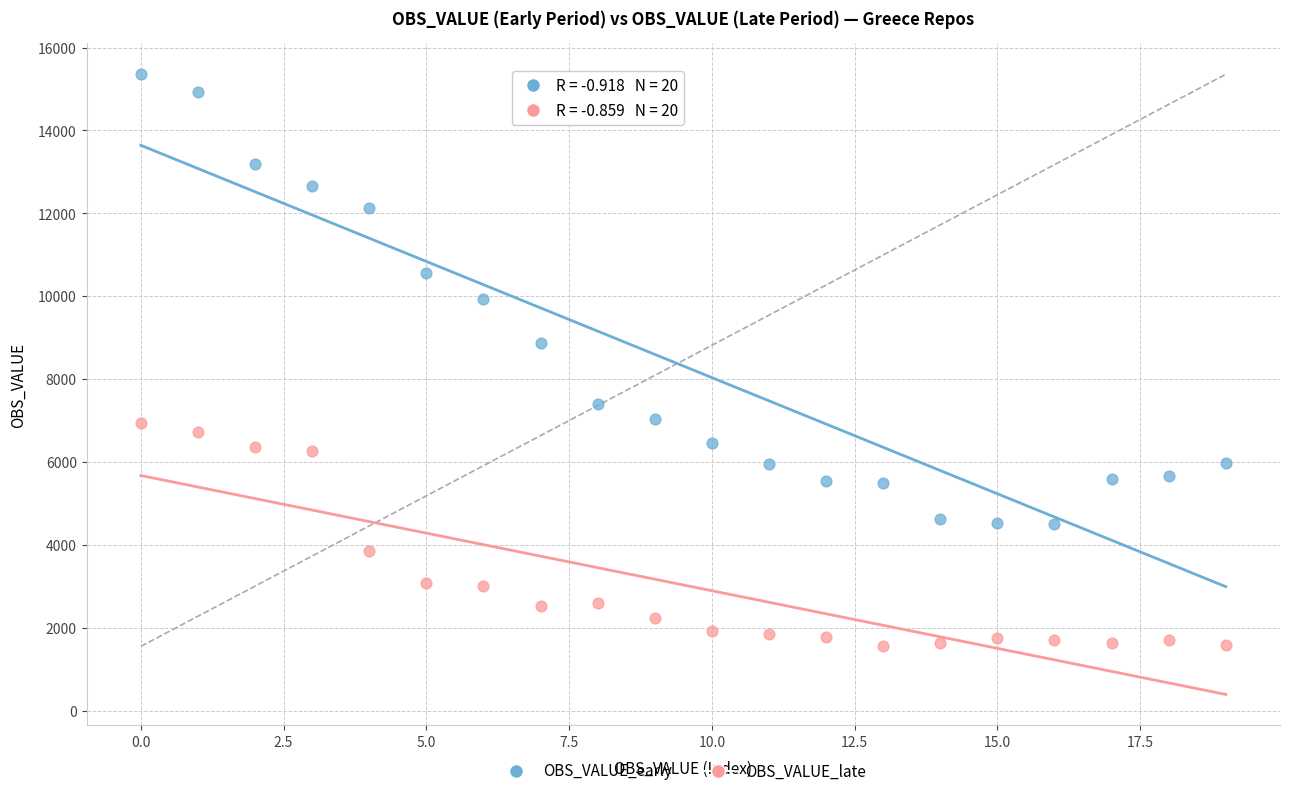

Which series reaches the maximum Y coordinate?

OBS_VALUE_early